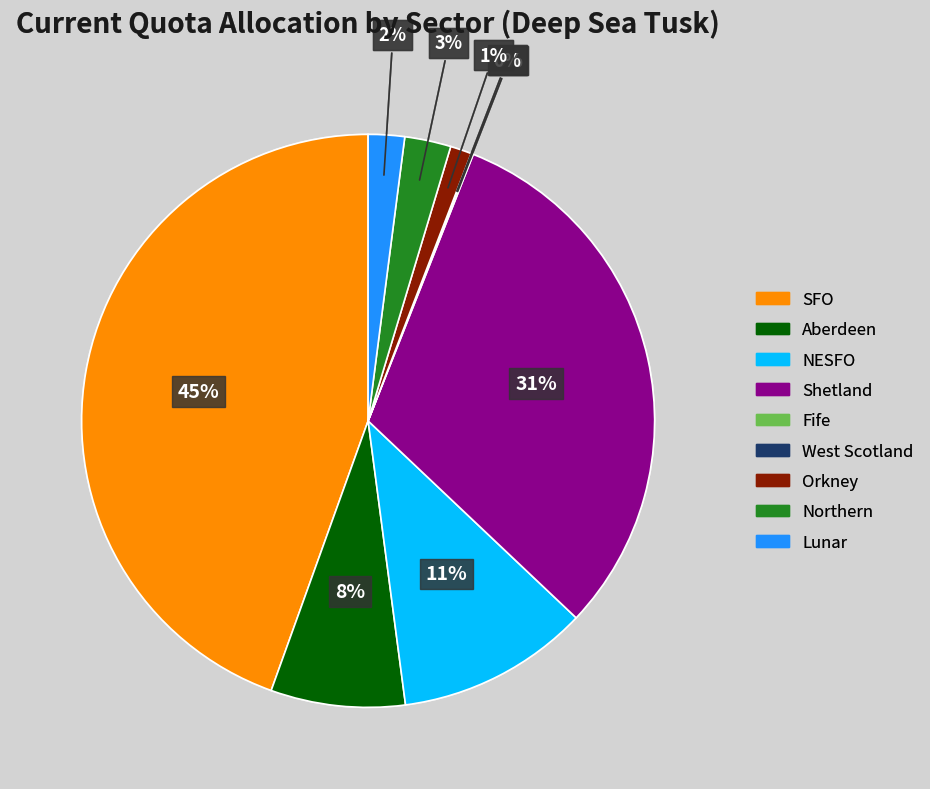

Which slice is the largest?

SFO